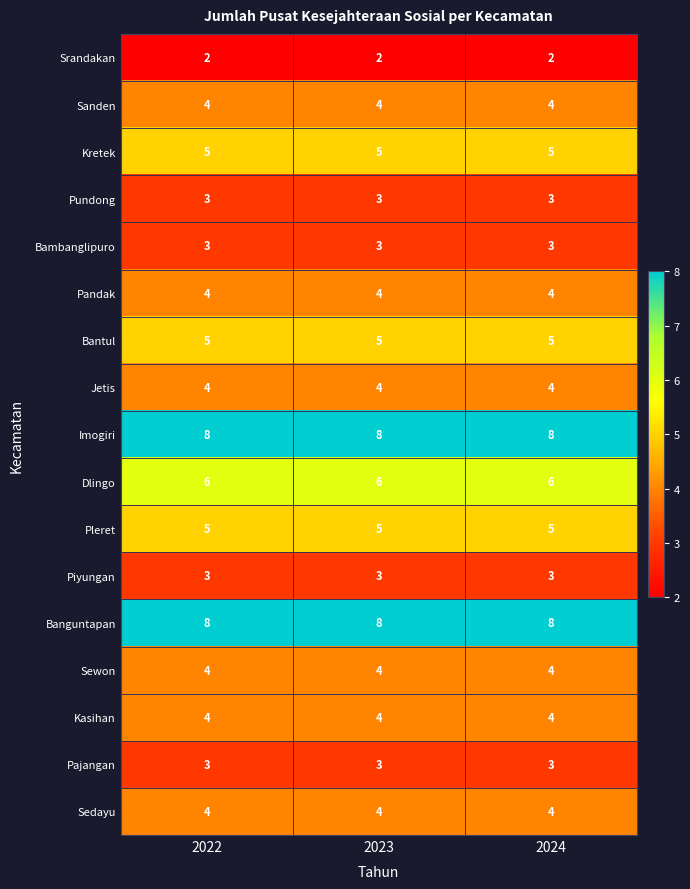

How many data points does each series have?

3